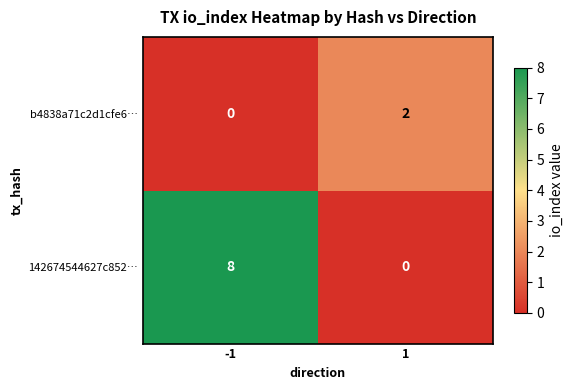

The 142674544627c852… series shows 0 at 1. True or false?

True